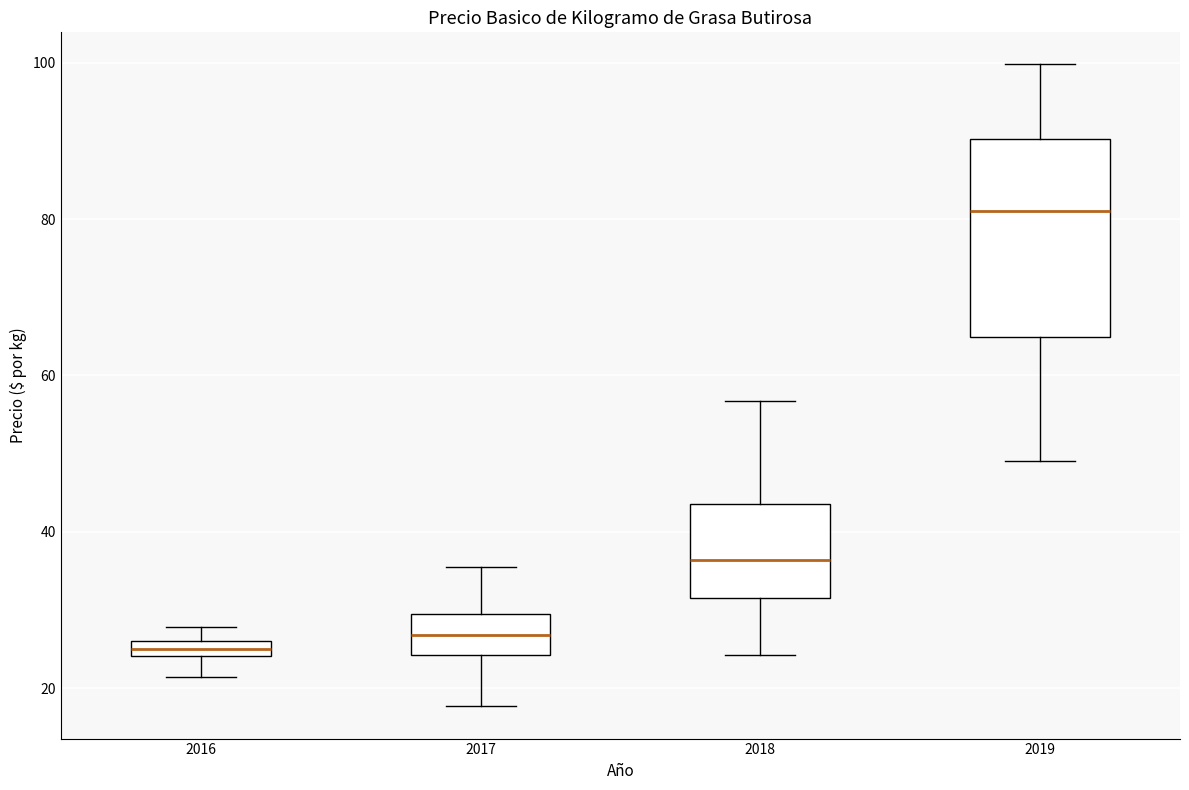

Comparing the boxes themselves (not the whiskers), which one is the tallest?

2019